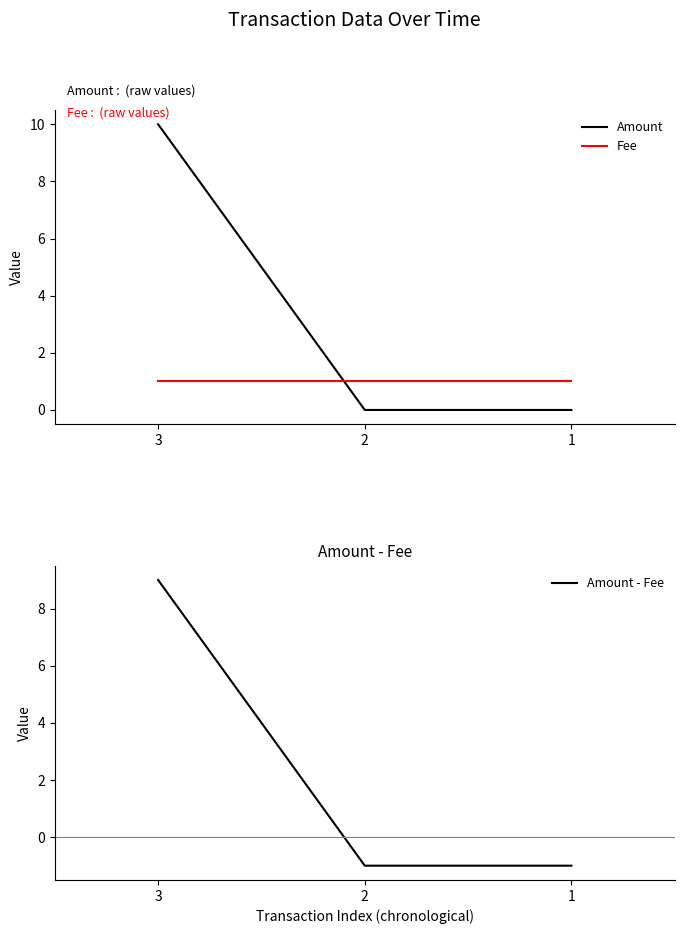

The Fee series shows 1 at 2. True or false?

True